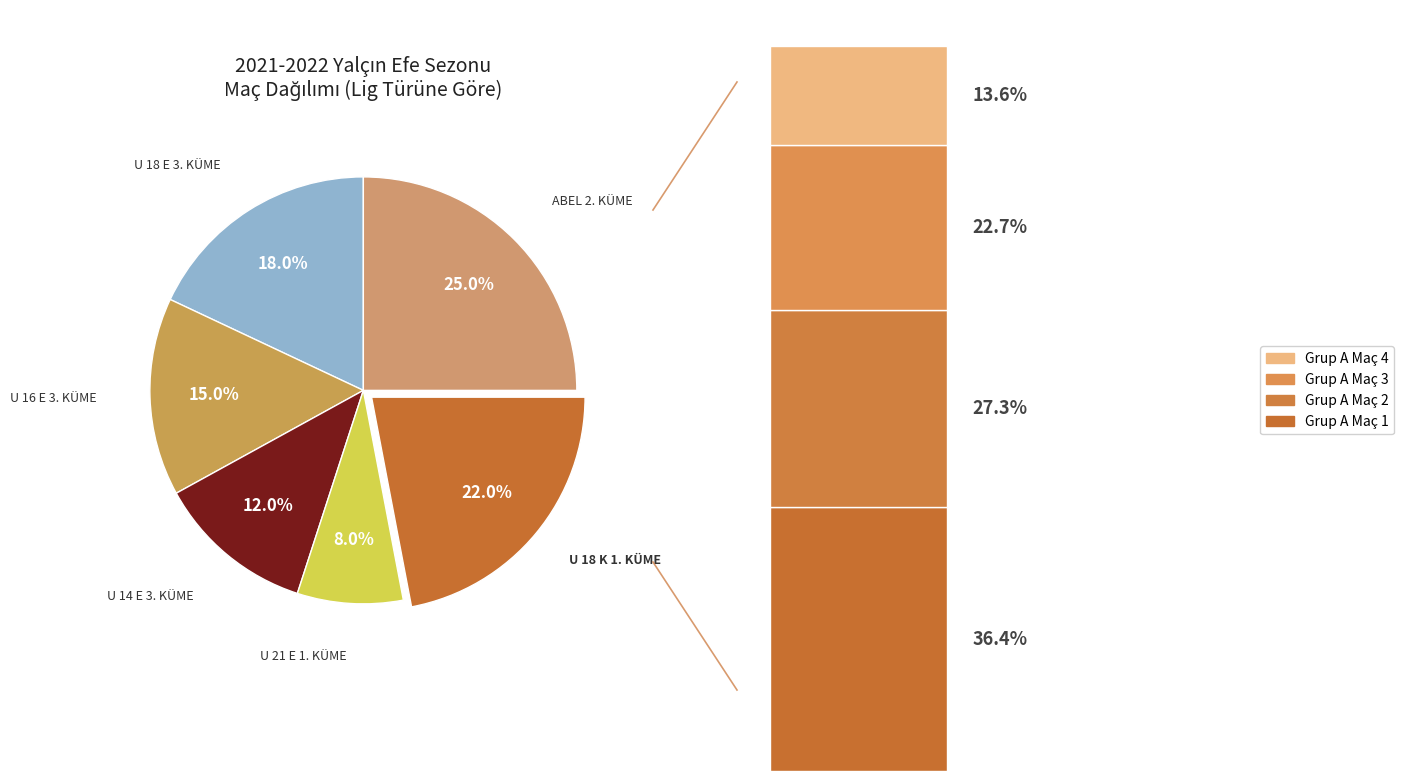

Count the number of slices in the pie.

6